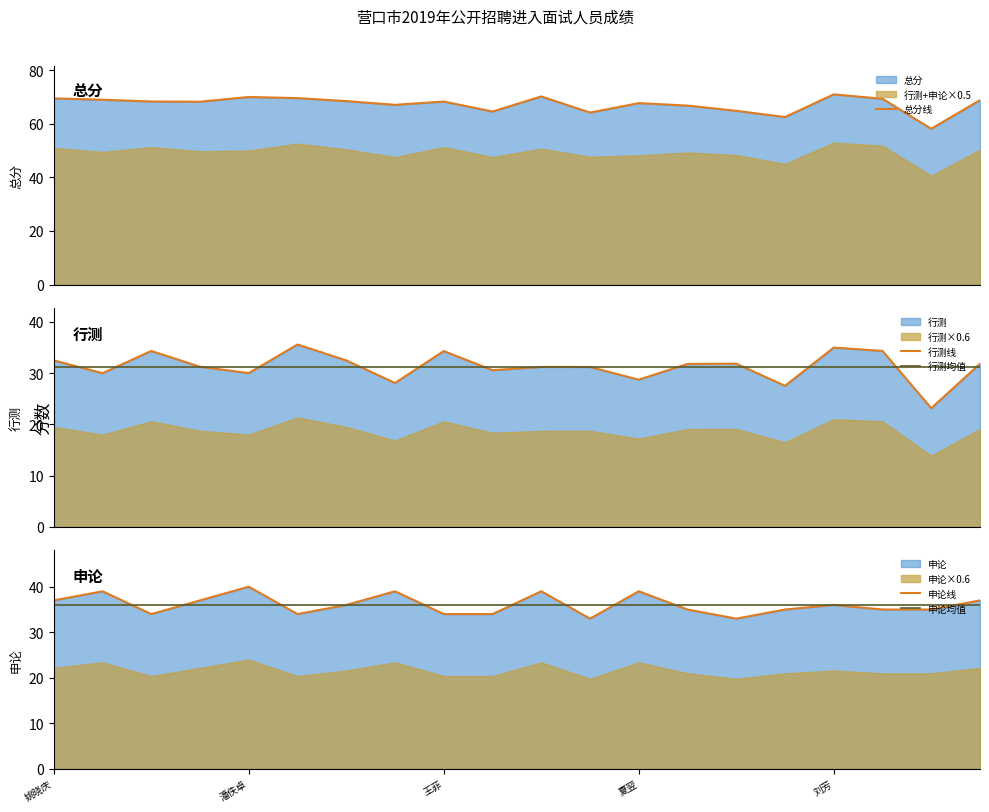

Does the chart display data point markers on the line(s)?

No